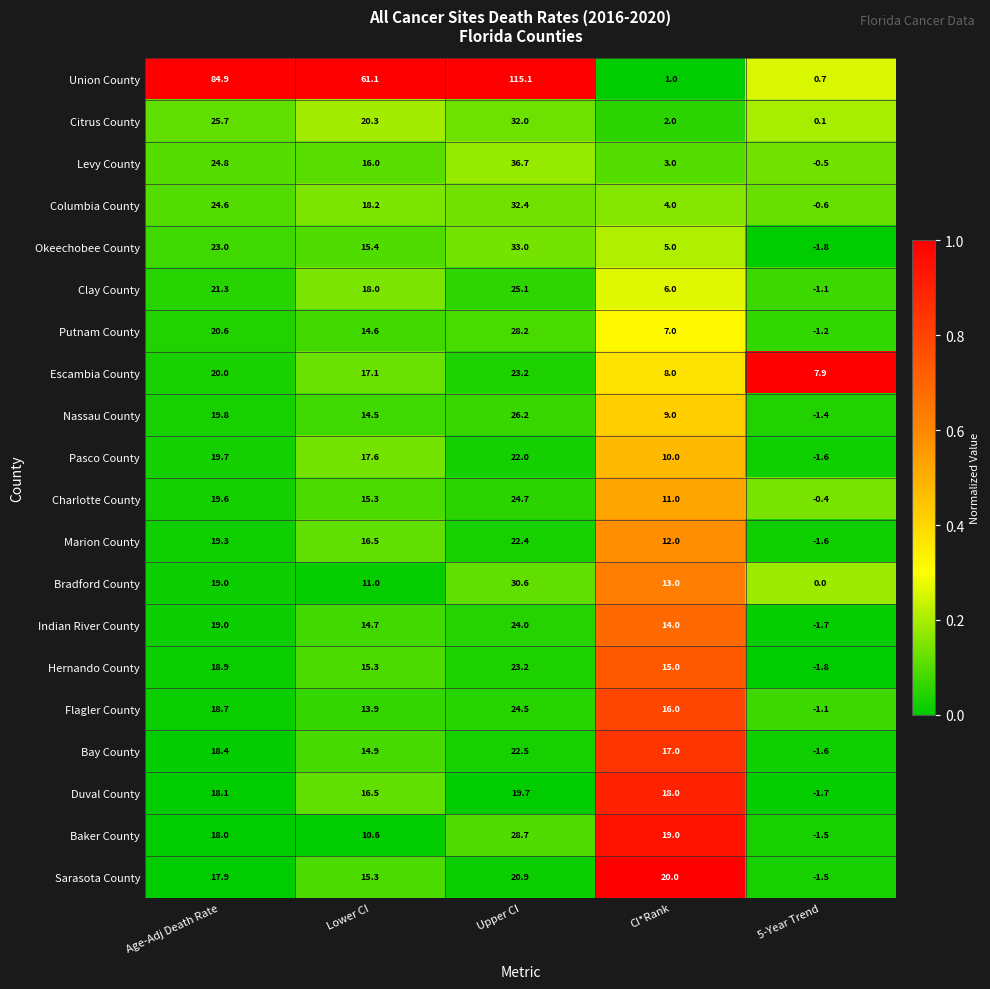

What is the approximate value of Baker County at 5-Year Trend?

-1.5